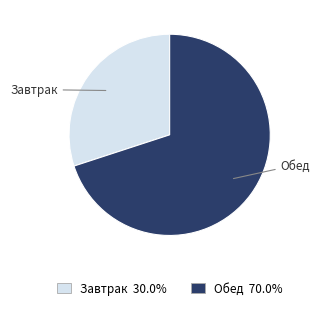

Count the number of slices in the pie.

2